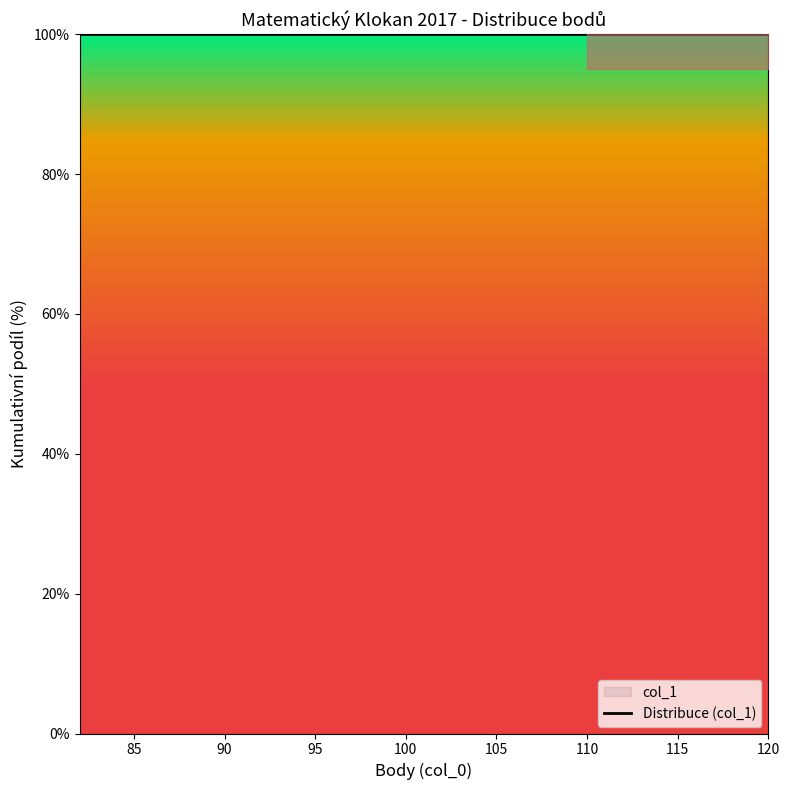

How many data points are above 0?

1